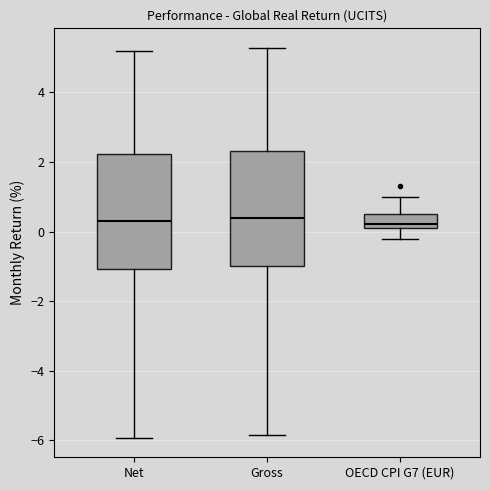

Where is the upper edge of the box for OECD CPI G7 (EUR) on the y-axis? The values are not printed on the chart, so give them approximately, as read against the axis.

0.6